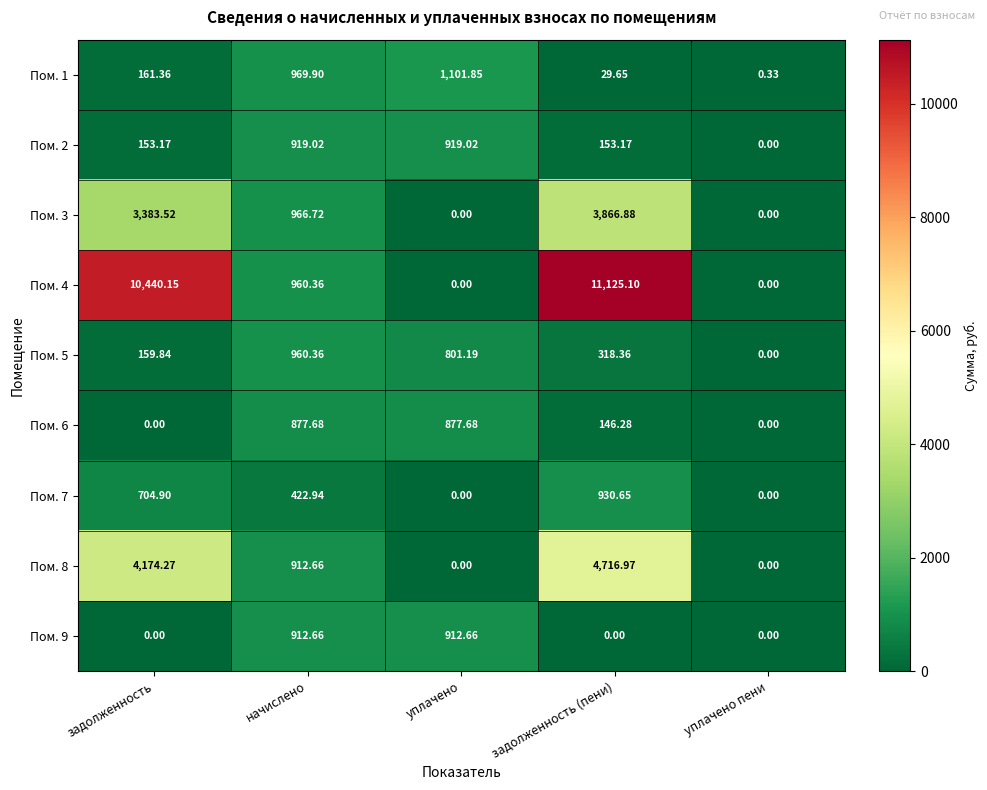

Where is Пом. 1 nearest to the value 551?

задолженность